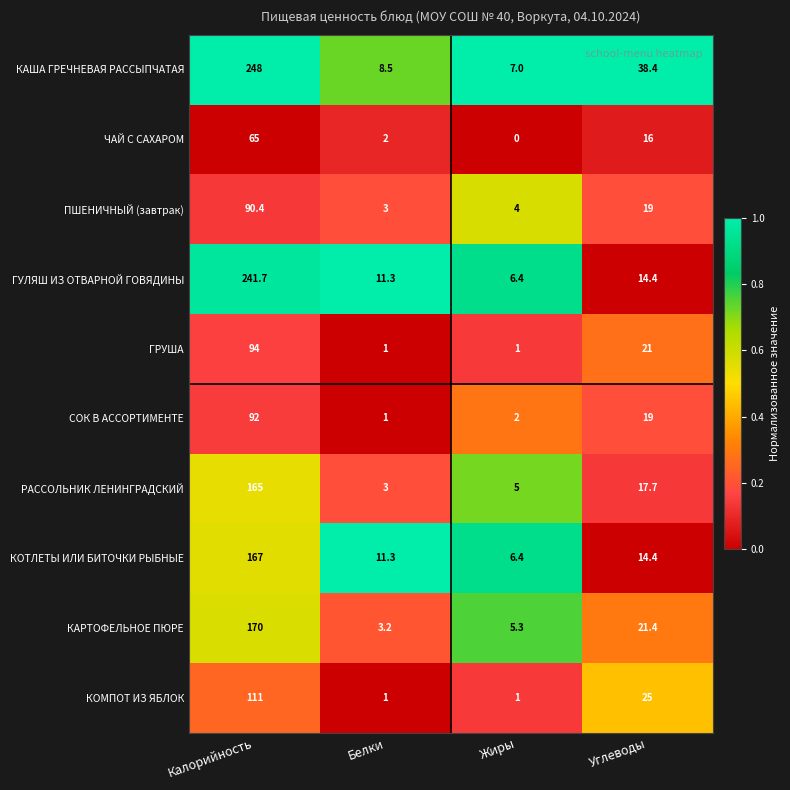

At how many categories does at least one series exceed 0?

4